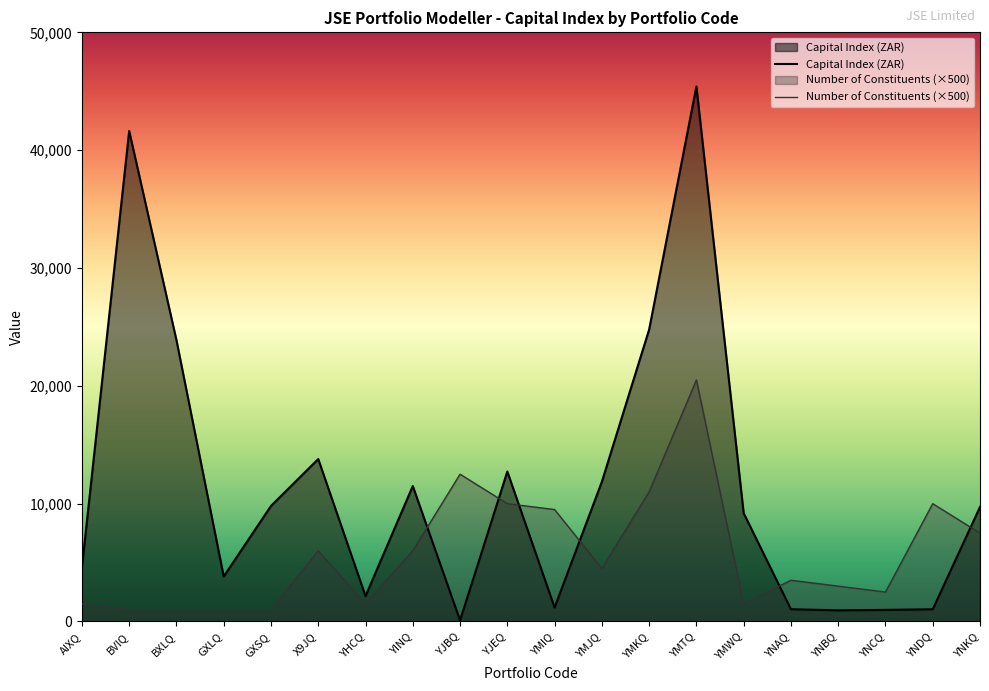

Read the Number of Constituents value at YNBQ.

3000.0